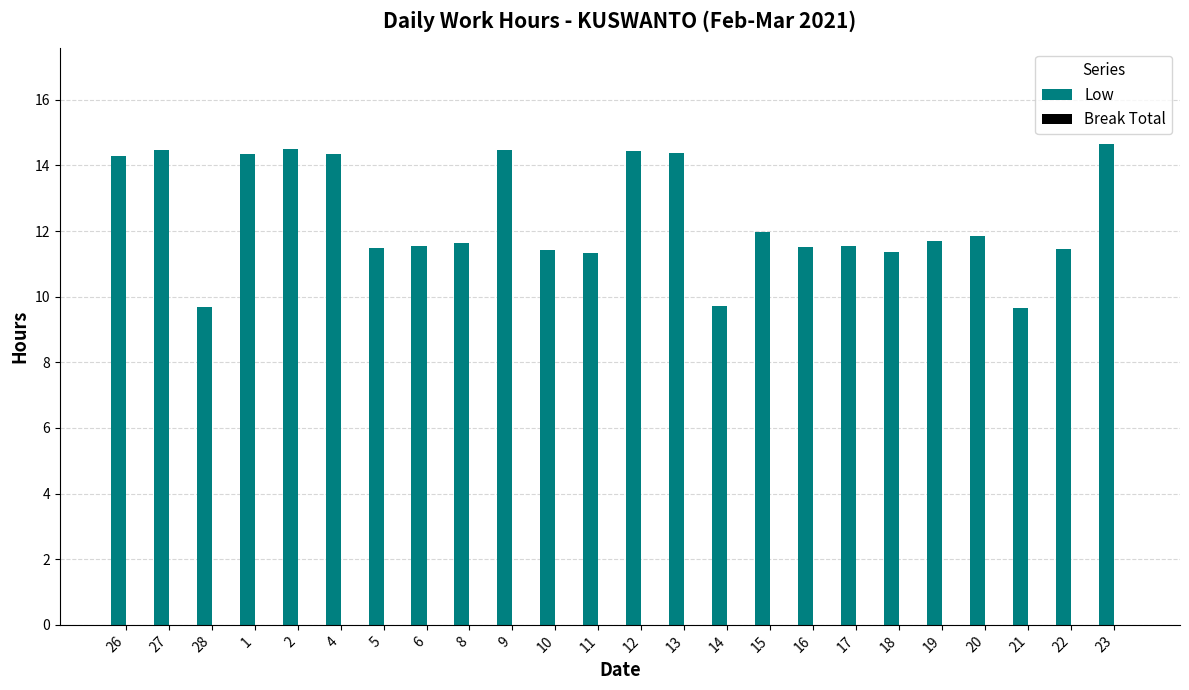

Where does the data first go above 11?

26